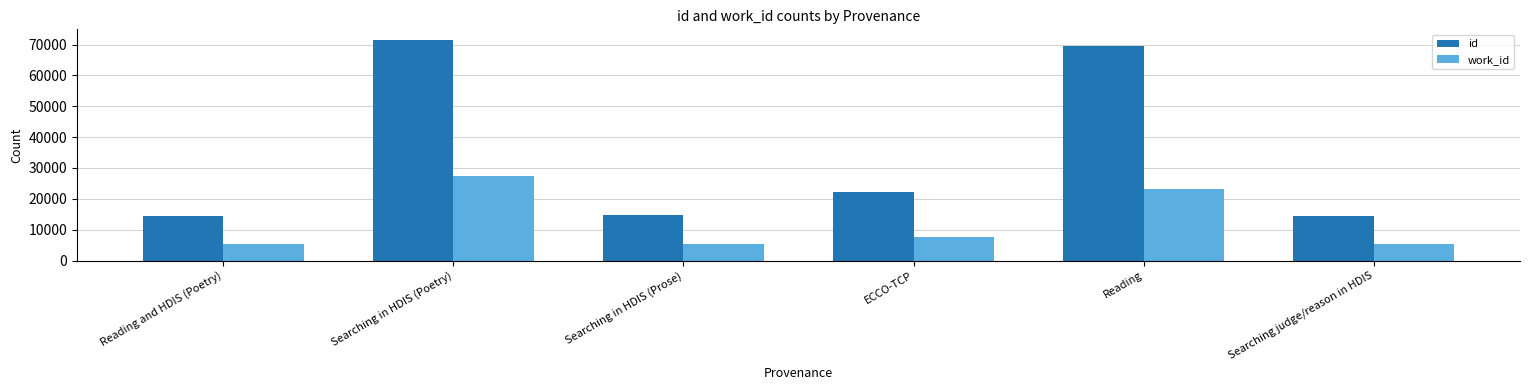

What is the lowest value of the work_id series?

5328